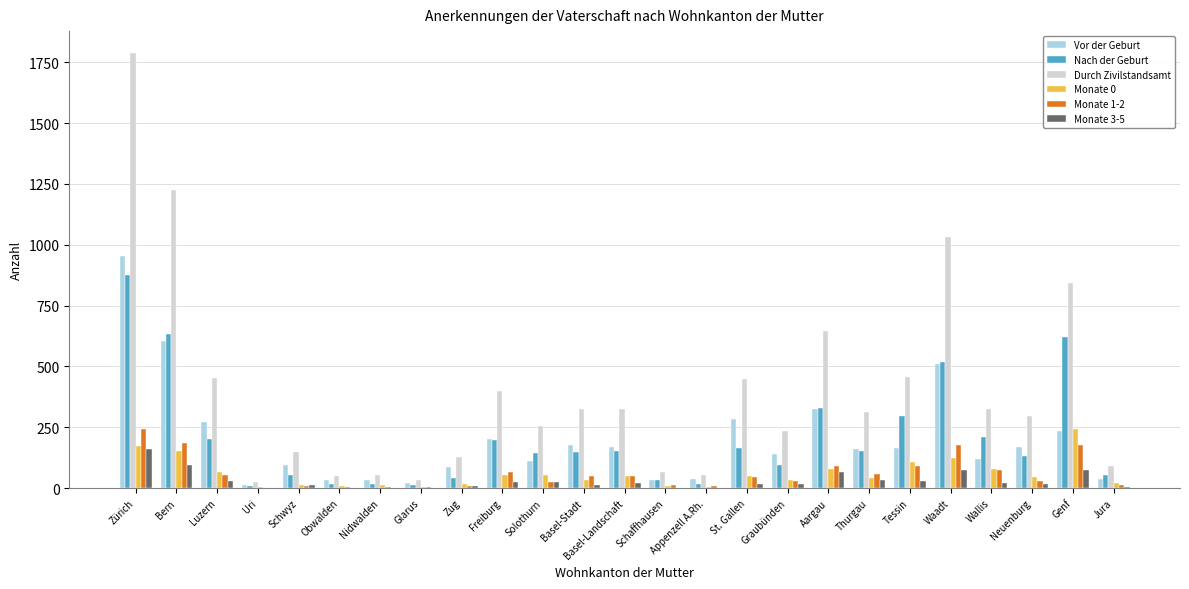

Does the chart contain stacked bars?

No